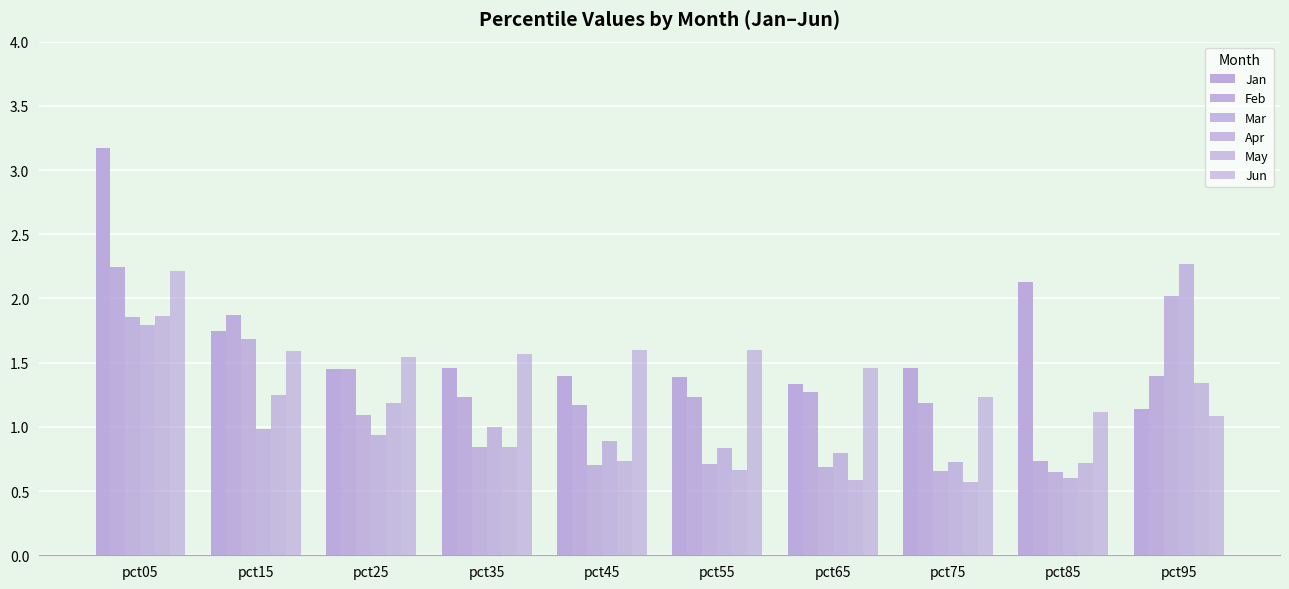

What is the value of the Apr bar at the 2nd from the left?

1.0